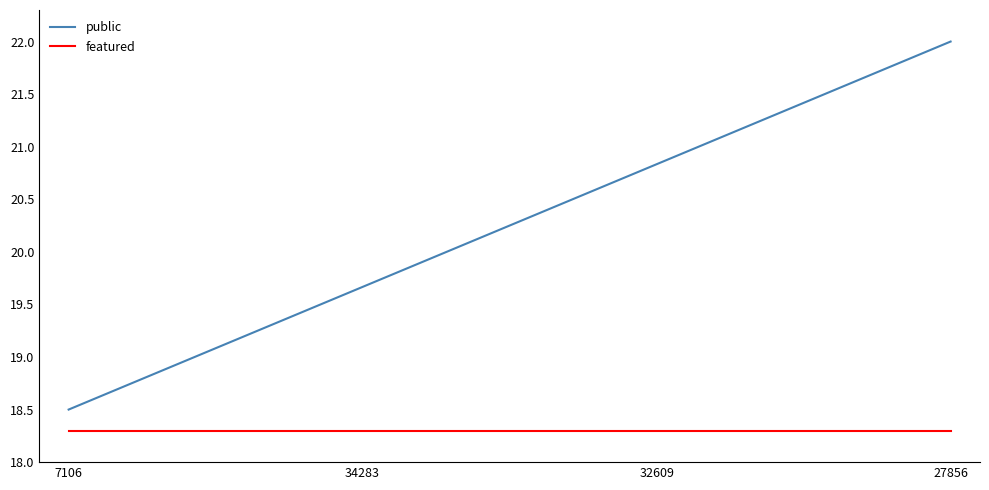

True or false: featured has more than 1 interior local peaks.

False